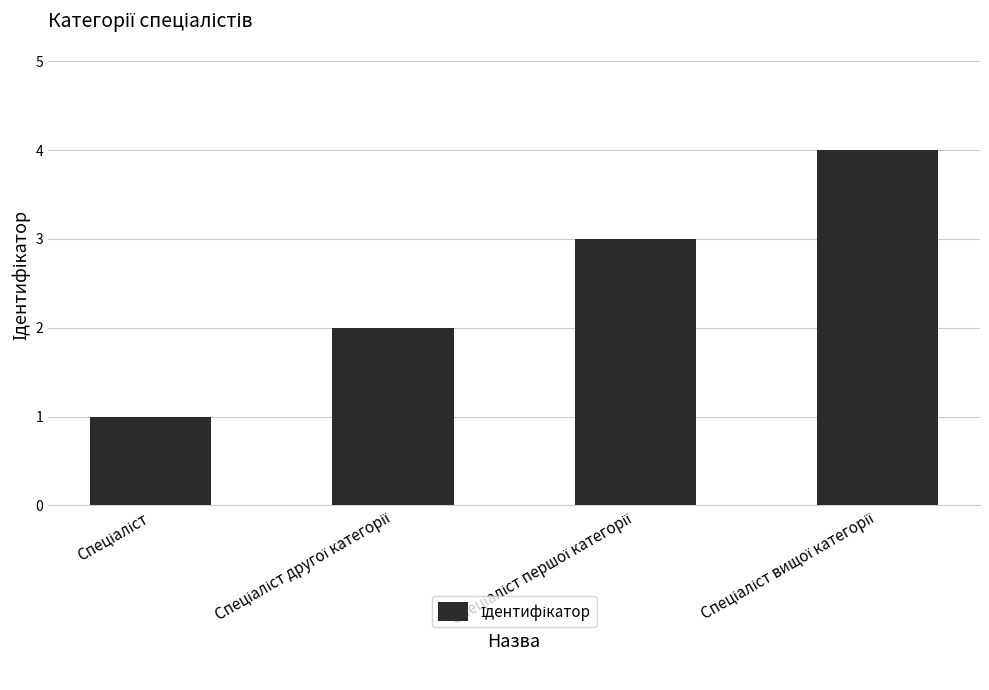

What is the maximum value shown in the chart?

4